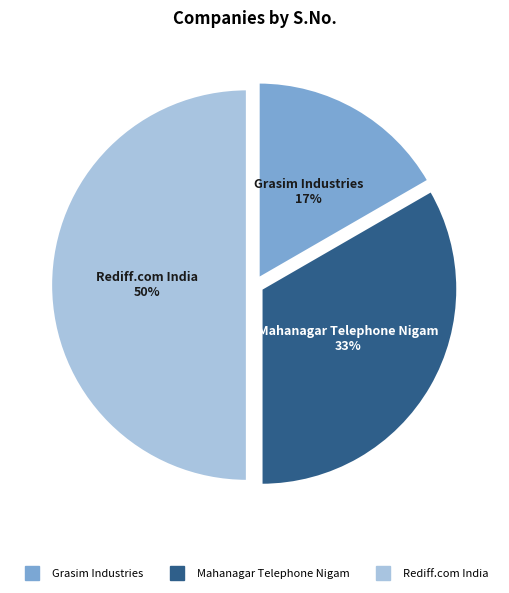

To the nearest percent, what is the difference between the Rediff.com India and Mahanagar Telephone Nigam slice percentages?

17%